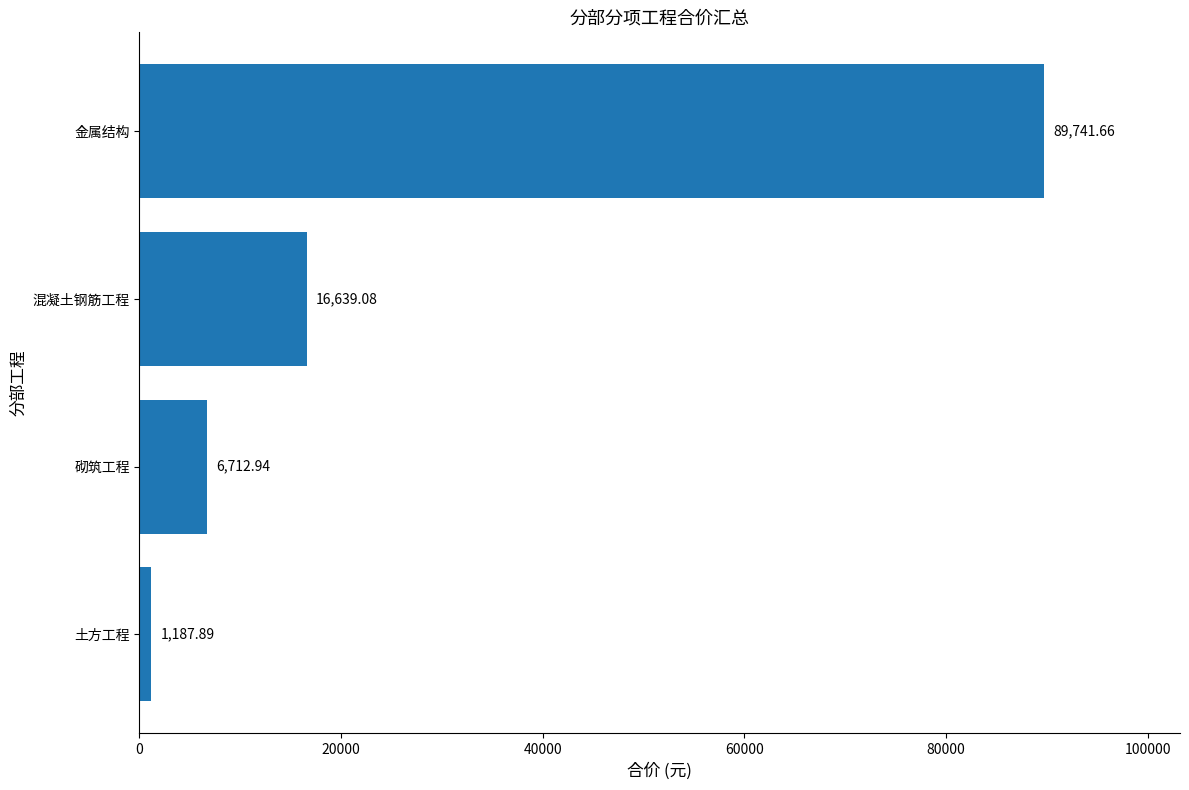

What is the difference between the values at 金属结构 and 砌筑工程?

83028.7